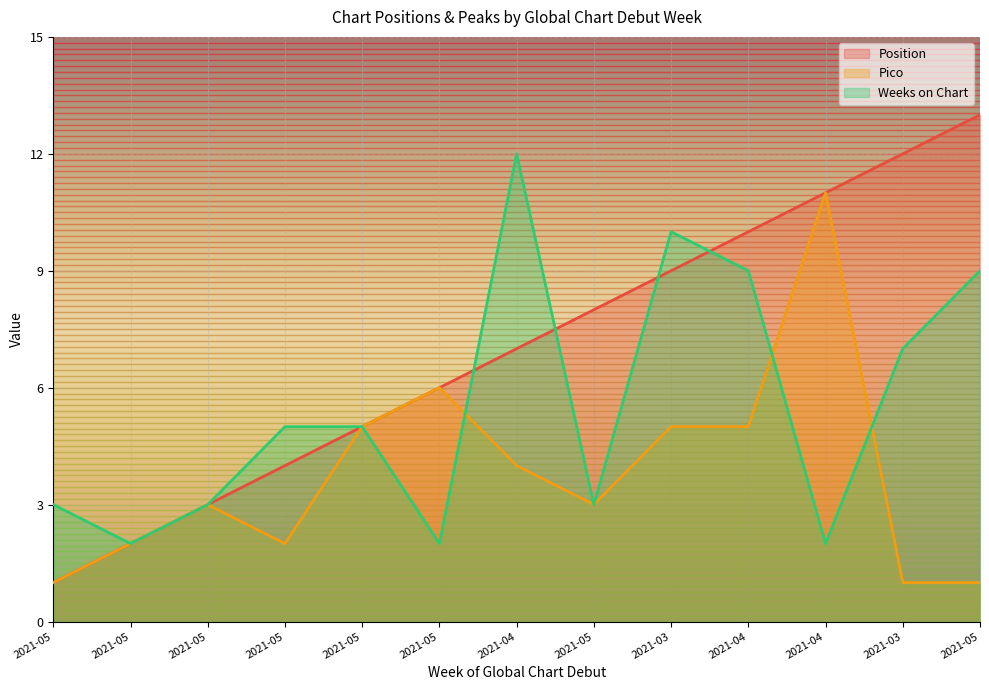

How many values in the Pico series are below 3?

5